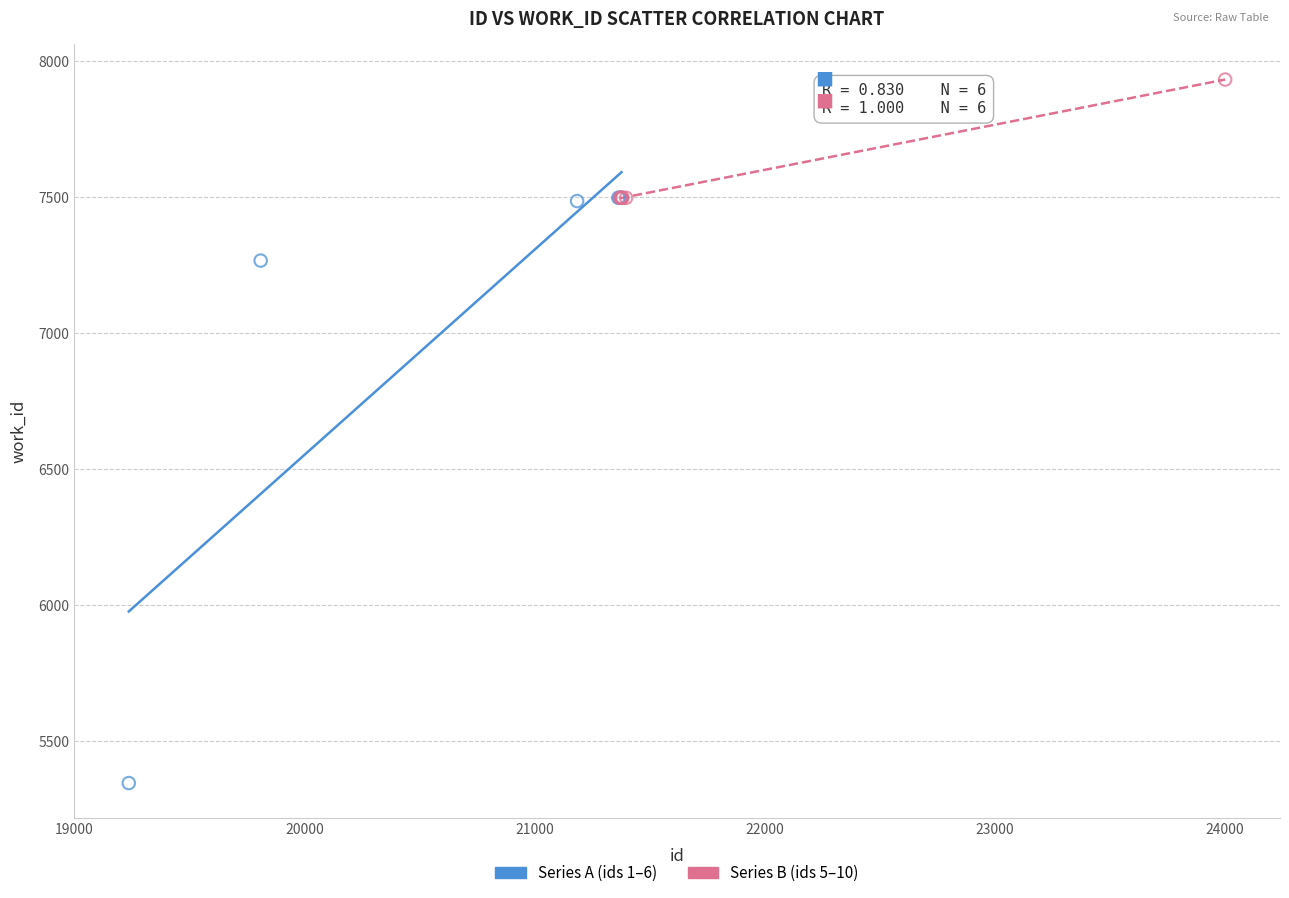

Which series reaches the maximum Y coordinate?

Series B (ids 5–10)